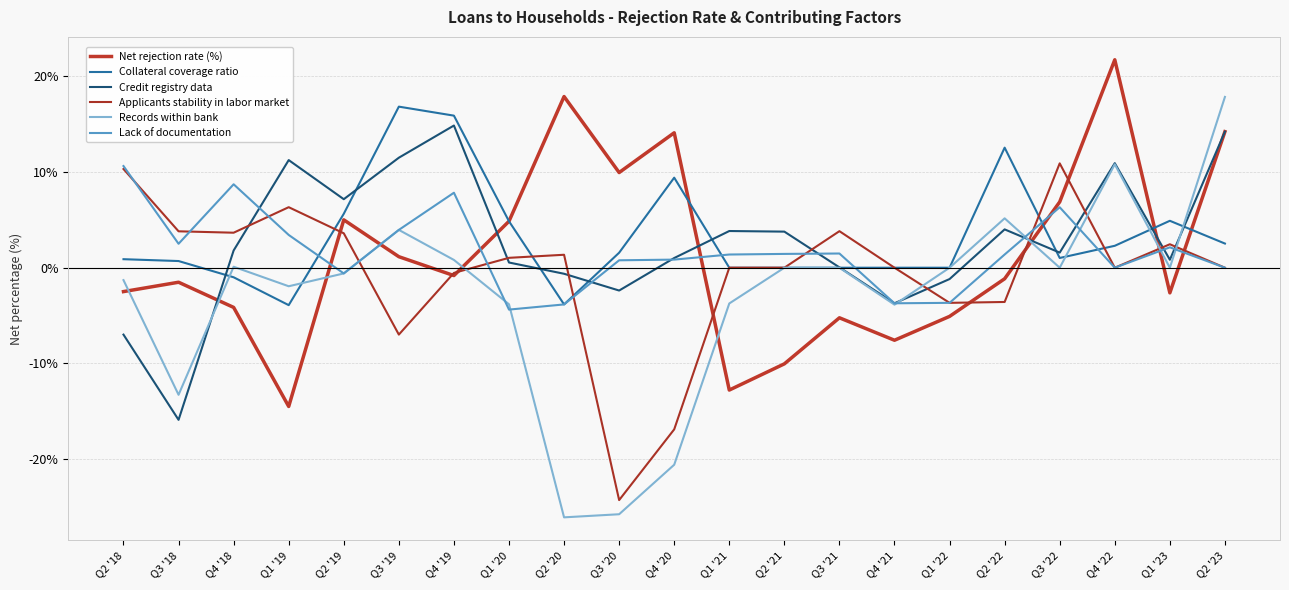

Which series ends up on top after the final intersection of Applicants stability in labor market and Records within bank?

Records within bank